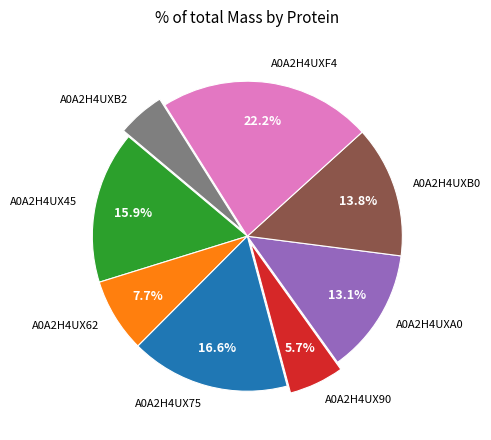

Rank the categories by value from lowest to highest.

A0A2H4UXB2, A0A2H4UX90, A0A2H4UX62, A0A2H4UXA0, A0A2H4UXB0, A0A2H4UX45, A0A2H4UX75, A0A2H4UXF4